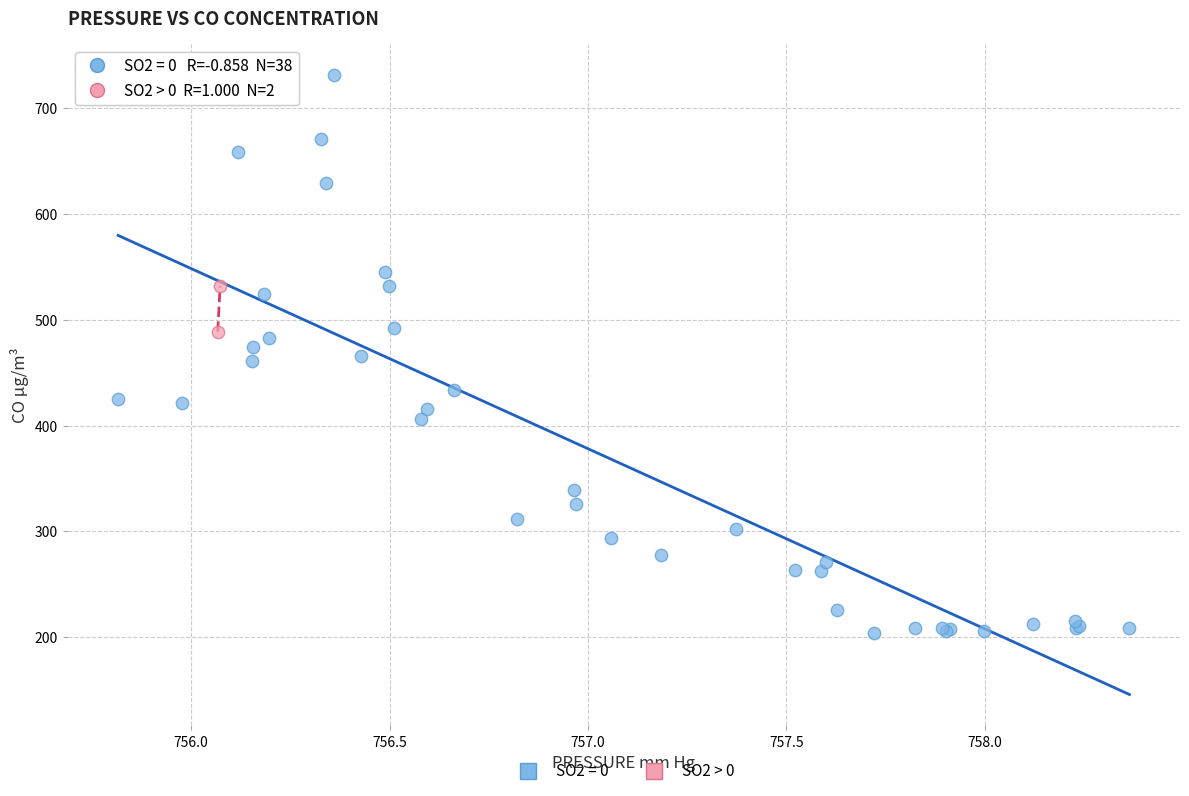

What are all the series names shown in the legend?

SO2 = 0, SO2 > 0